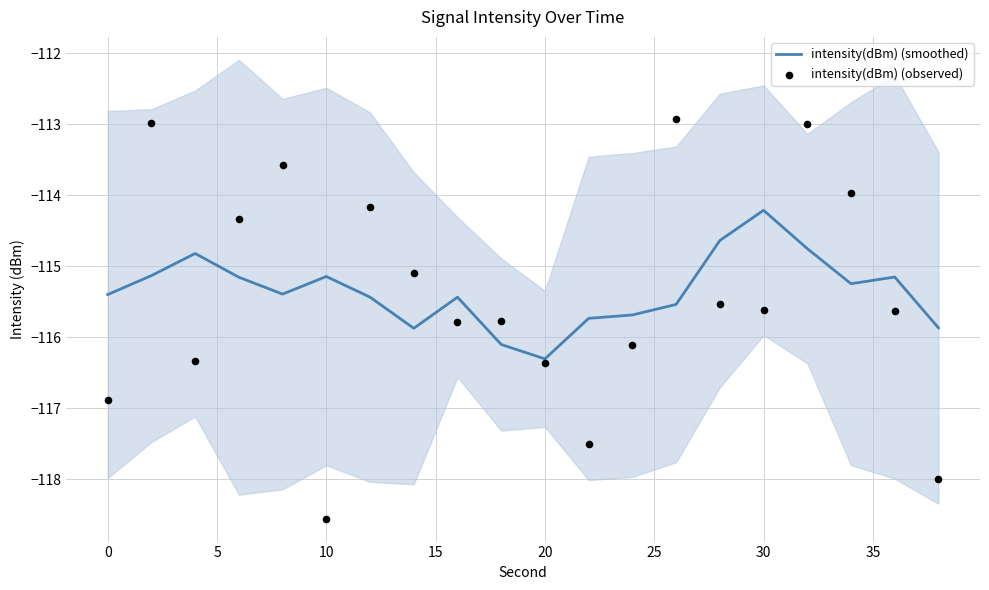

Which series contains the lowest Y value?

intensity(dBm) (observed)